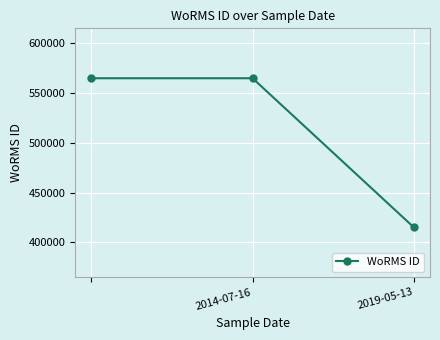

What is the smallest value displayed?

415091